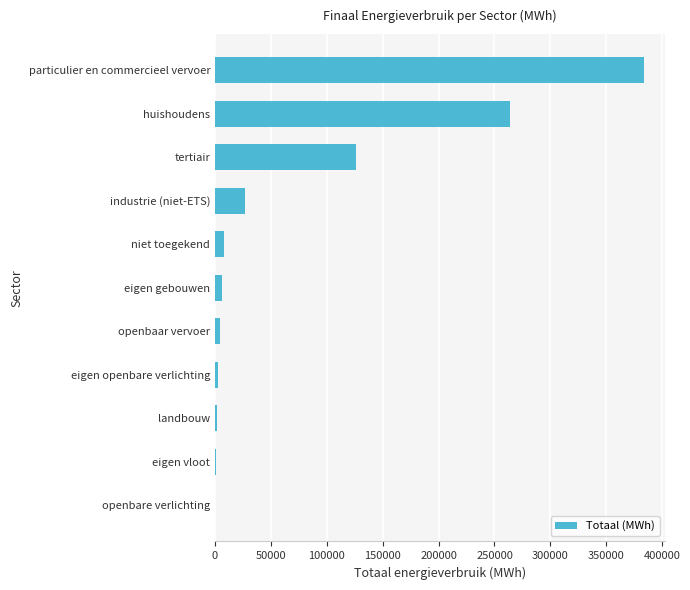

Count the number of data series in this chart.

1